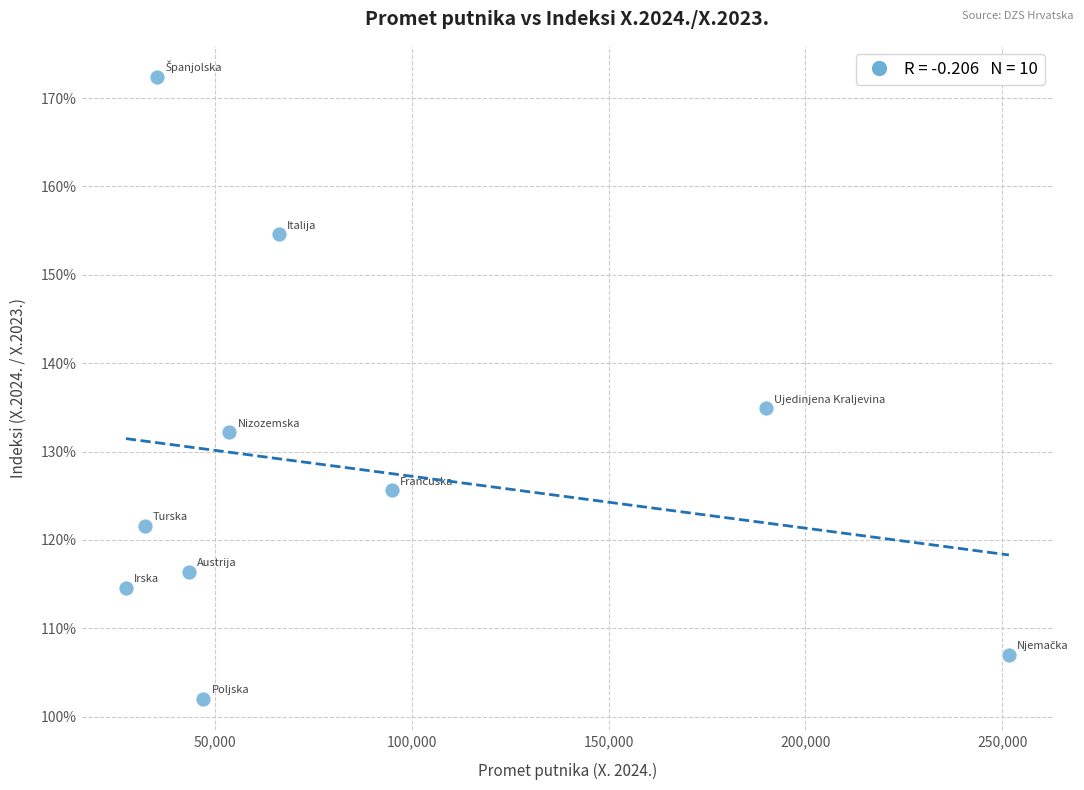

What is the range of Y values (max minus min)?

70.4